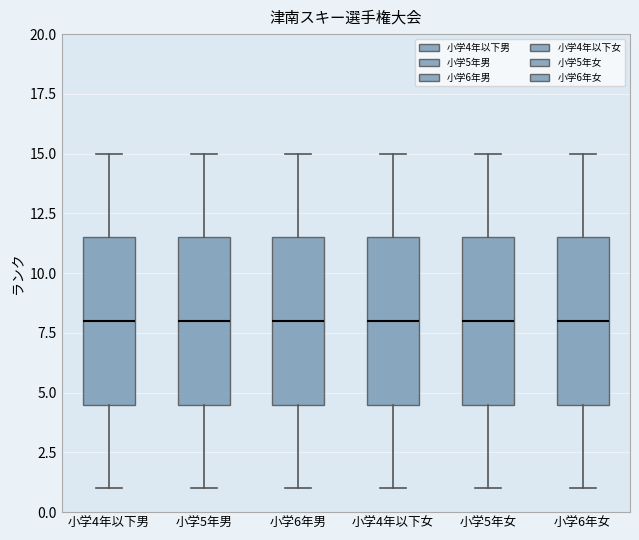

Reading left to right, read every box against the y-axis: the position of its median line, the range the box covers, and the ends of its whiskers. The values are not printed on the chart, so give them approximately, as read against the axis.

小学4年以下男: median 8.0, box 4.5 to 11.5, whiskers 1.0 to 15.0
小学5年男: median 8.0, box 4.5 to 11.5, whiskers 1.0 to 15.0
小学6年男: median 8.0, box 4.5 to 11.5, whiskers 1.0 to 15.0
小学4年以下女: median 8.0, box 4.5 to 11.5, whiskers 1.0 to 15.0
小学5年女: median 8.0, box 4.5 to 11.5, whiskers 1.0 to 15.0
小学6年女: median 8.0, box 4.5 to 11.5, whiskers 1.0 to 15.0